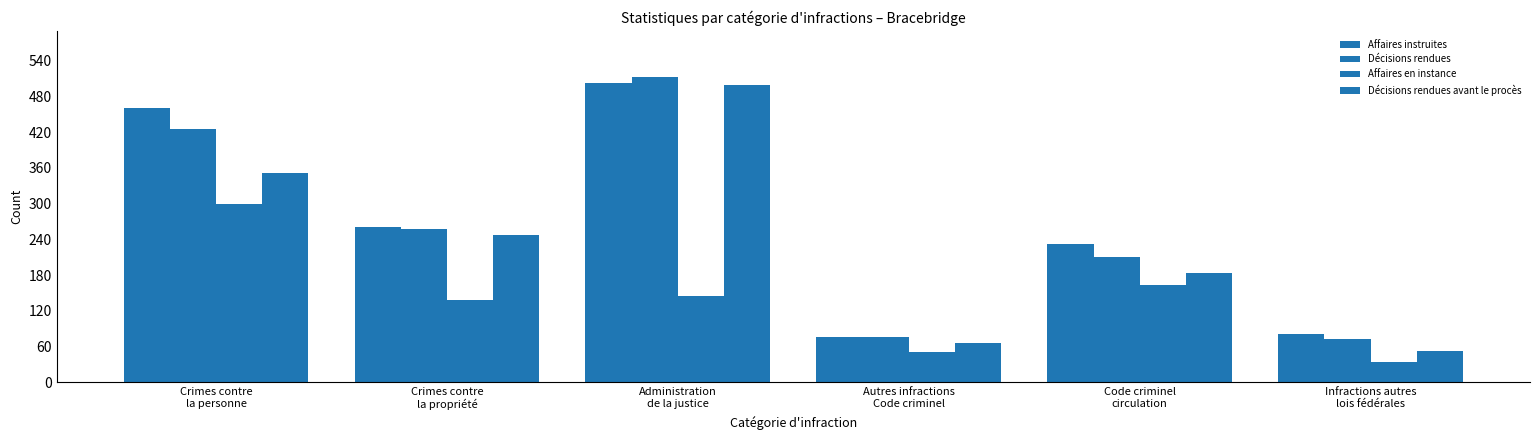

How many data points in Décisions rendues are less than 258?

3